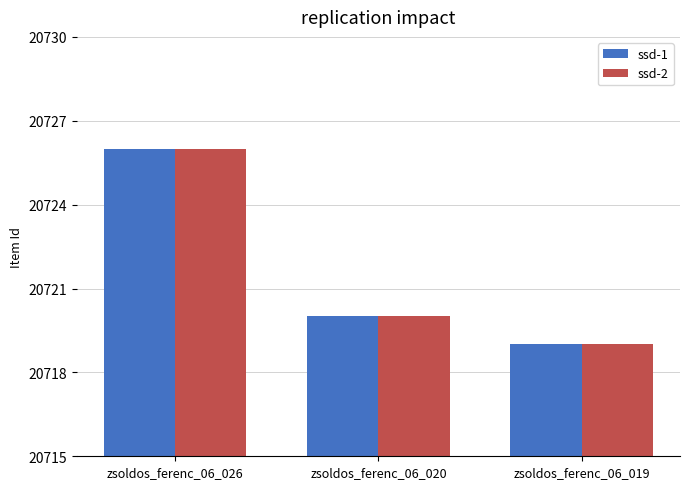

How many groups of bars are there?

3